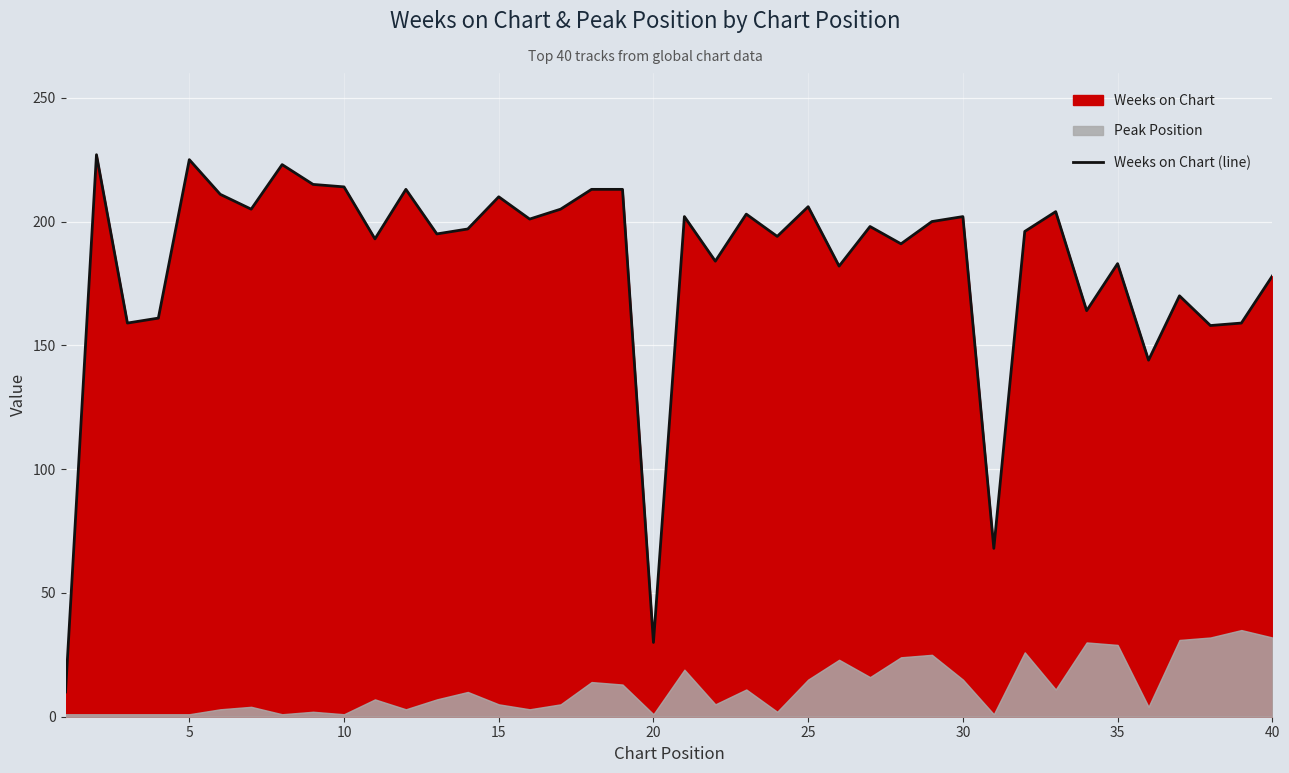

The value of Weeks on Chart (line) at 35 is 183. True or false?

True